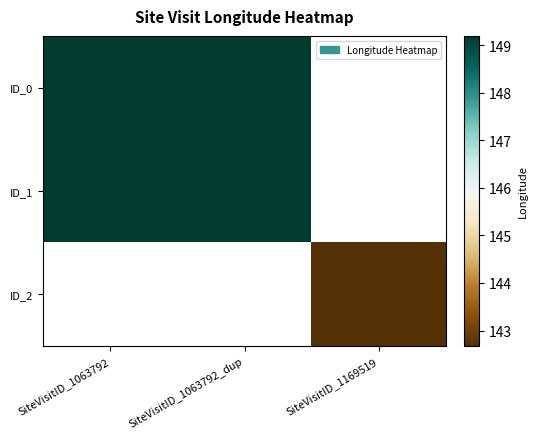

Rank the series at SiteVisitID_1063792_dup from highest to lowest value.

ID_0, ID_1, ID_2